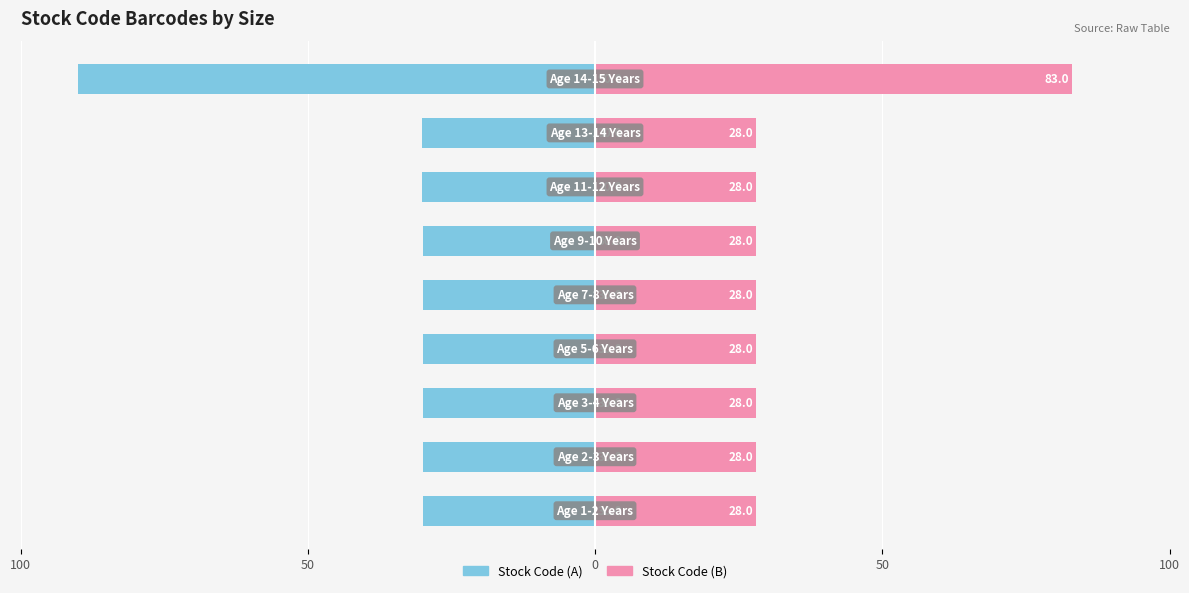

What is the average value of the Stock Code (B) series?

34.1